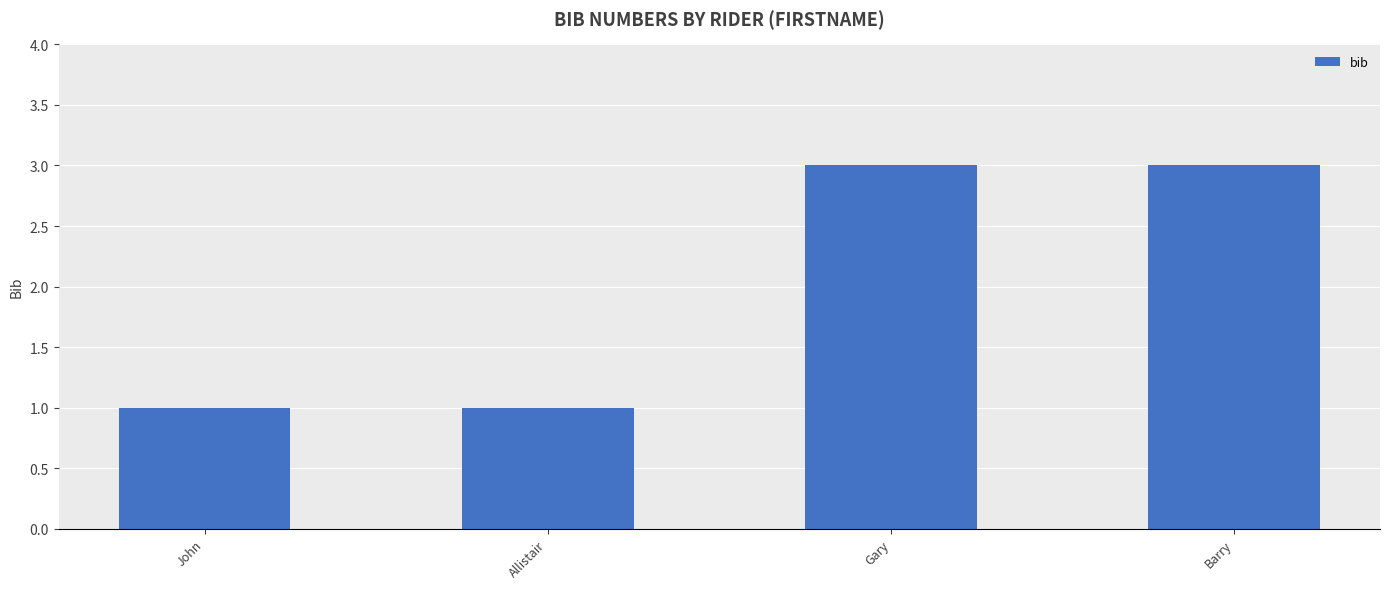

What is the value of the 4th bar from the left?

3